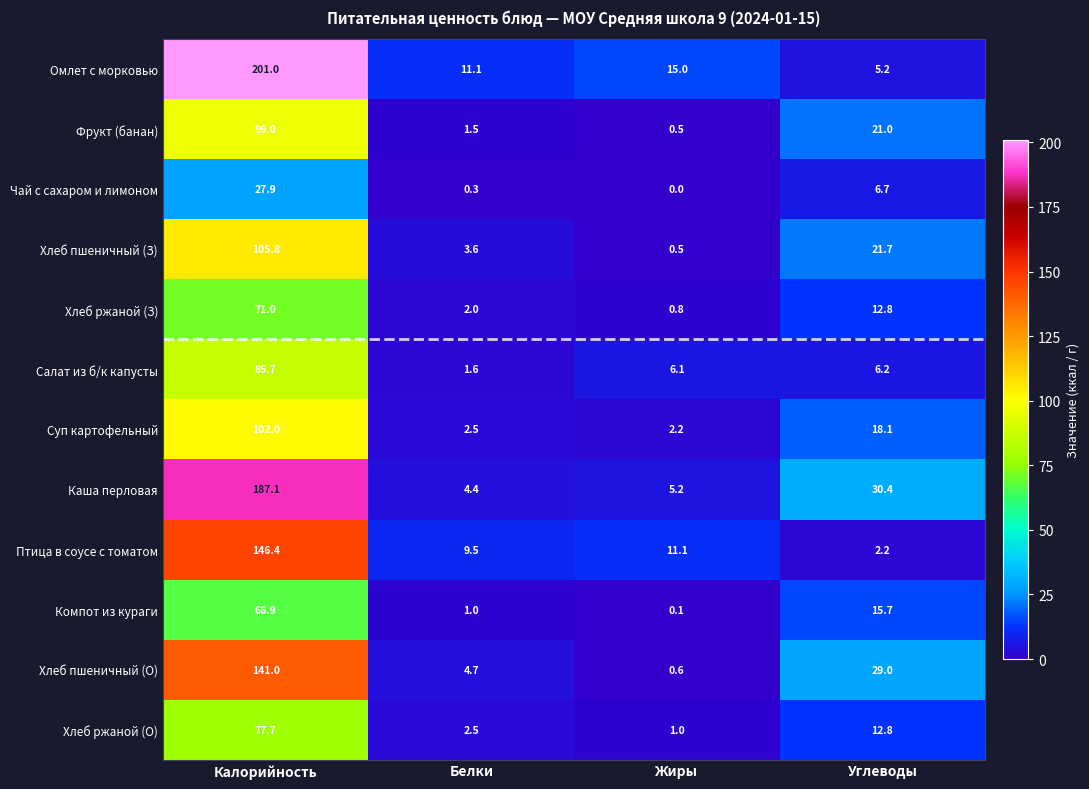

What is the difference between the Хлеб ржаной (О) values at Калорийность and Углеводы?

64.9